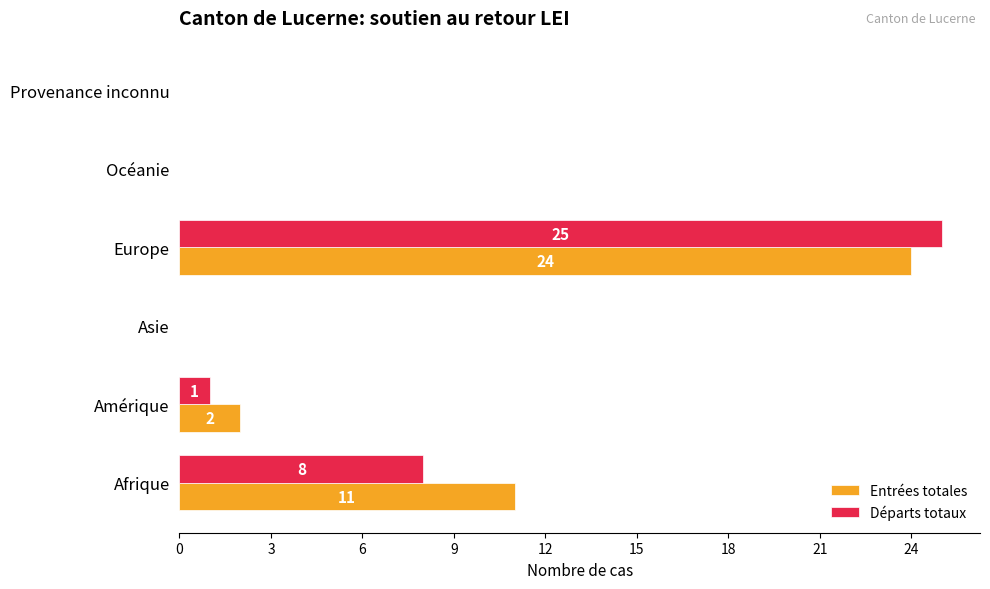

The Entrées totales series shows 0 at Océanie. True or false?

True